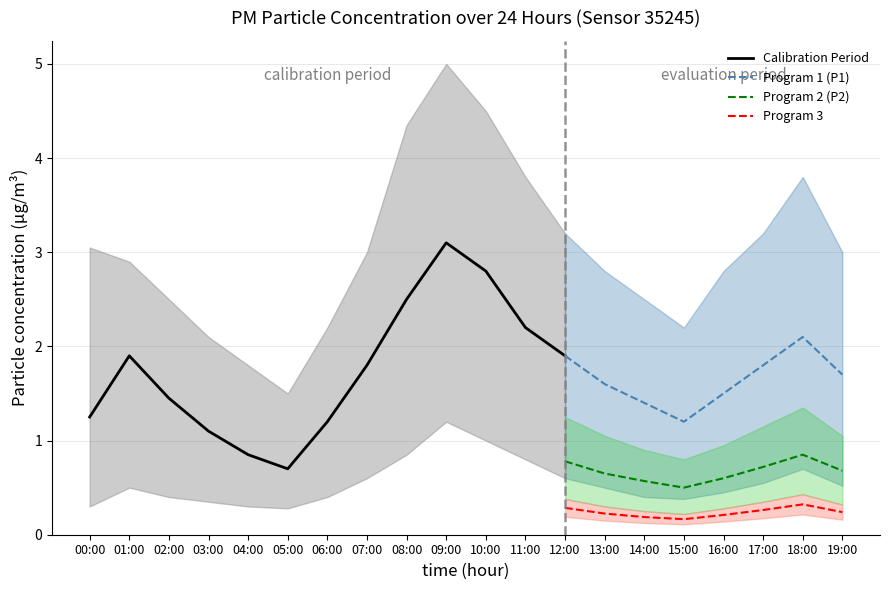

True or false: Program 1 (P1) and Program 2 (P2) intersect in this chart.

False